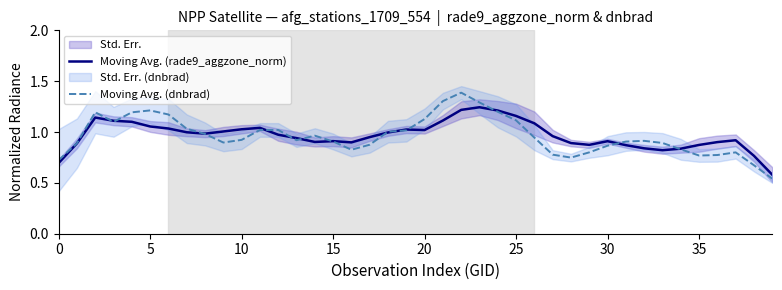

List the series in order of their overall mean, lowest first.

Moving Avg. (dnbrad), Moving Avg. (rade9_aggzone_norm)